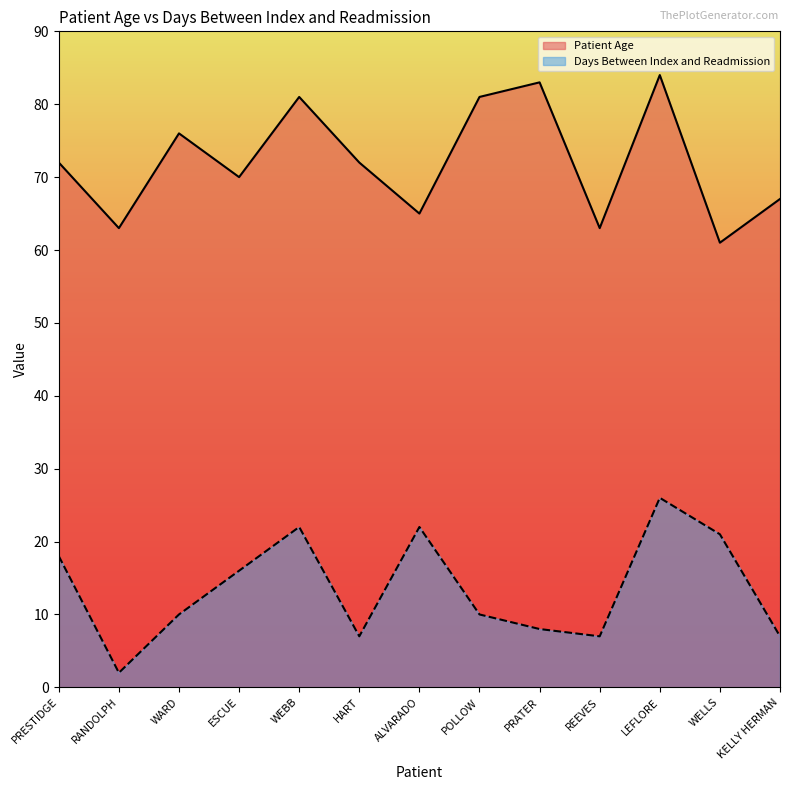

How many data points in Days Between Index and Readmission are above 10?

6